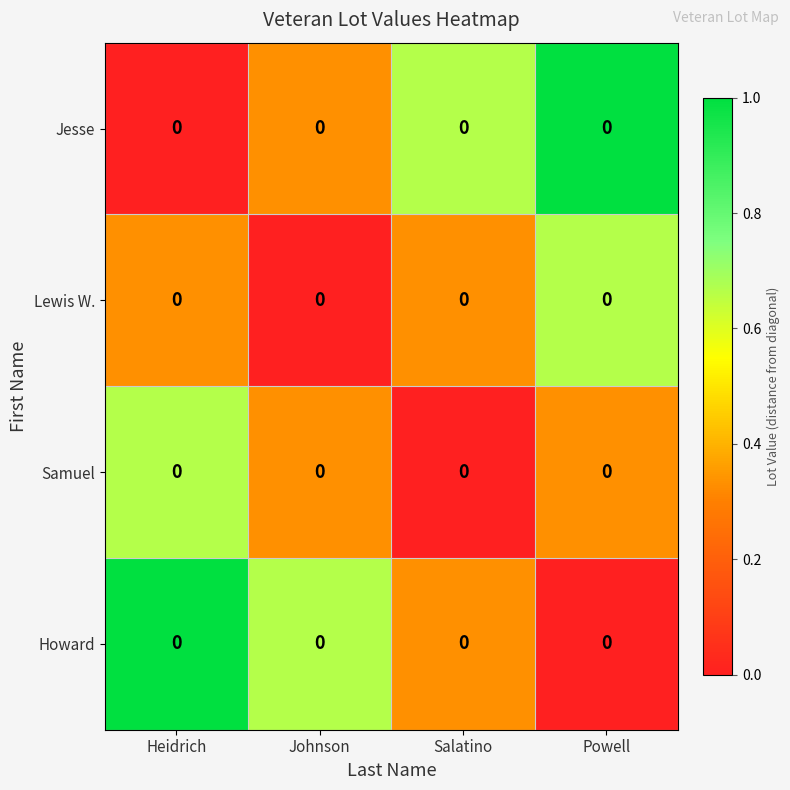

True or false: Jesse has a value of 0.3 at Johnson.

True